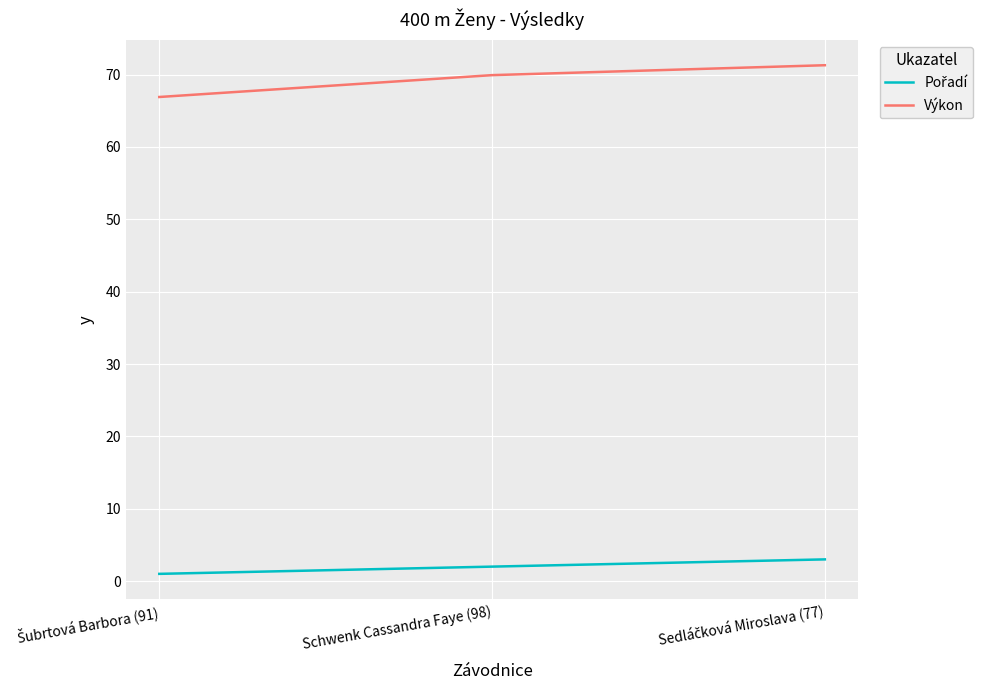

What is the spread (max minus min) of values at Schwenk Cassandra Faye (98)?

67.9